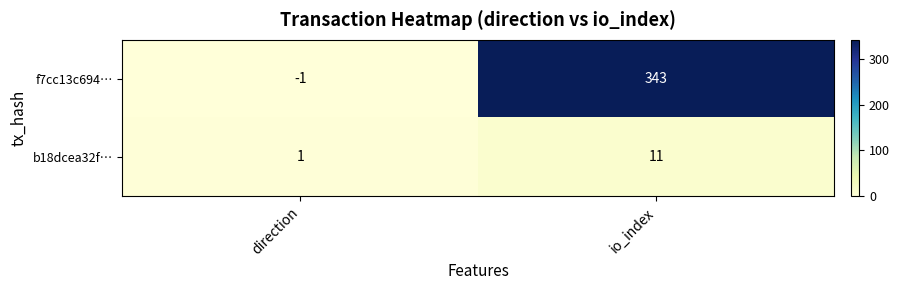

At which category does the chart reach its peak across all series?

io_index